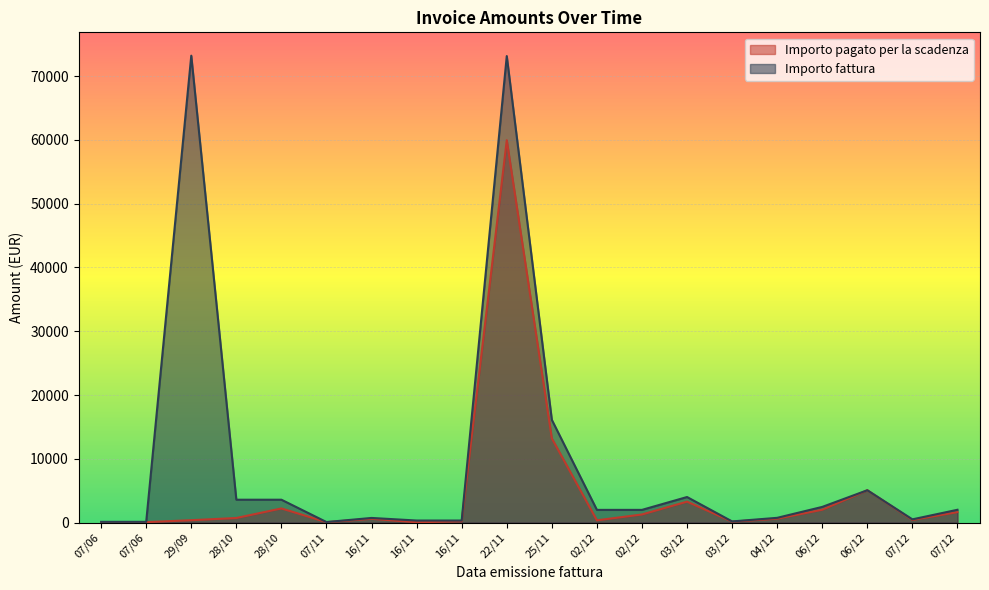

Reading left to right, transcribe all the data shown in this chart.

Importo pagato per la scadenza: 07/06=22	07/06=78	29/09=379	28/10=723	28/10=2221	07/11=73	16/11=600	16/11=59	16/11=209	22/11=59950	25/11=13208	02/12=360	02/12=1277	03/12=3289	03/12=154	04/12=615	06/12=2019	06/12=5075	07/12=420	07/12=1650
Importo fattura: 07/06=122	07/06=122	29/09=73200	28/10=3591	28/10=3591	07/11=89	16/11=732	16/11=327	16/11=327	22/11=73139	25/11=16113	02/12=1997	02/12=1997	03/12=4012	03/12=187	04/12=750	06/12=2463	06/12=5075	07/12=512	07/12=2013